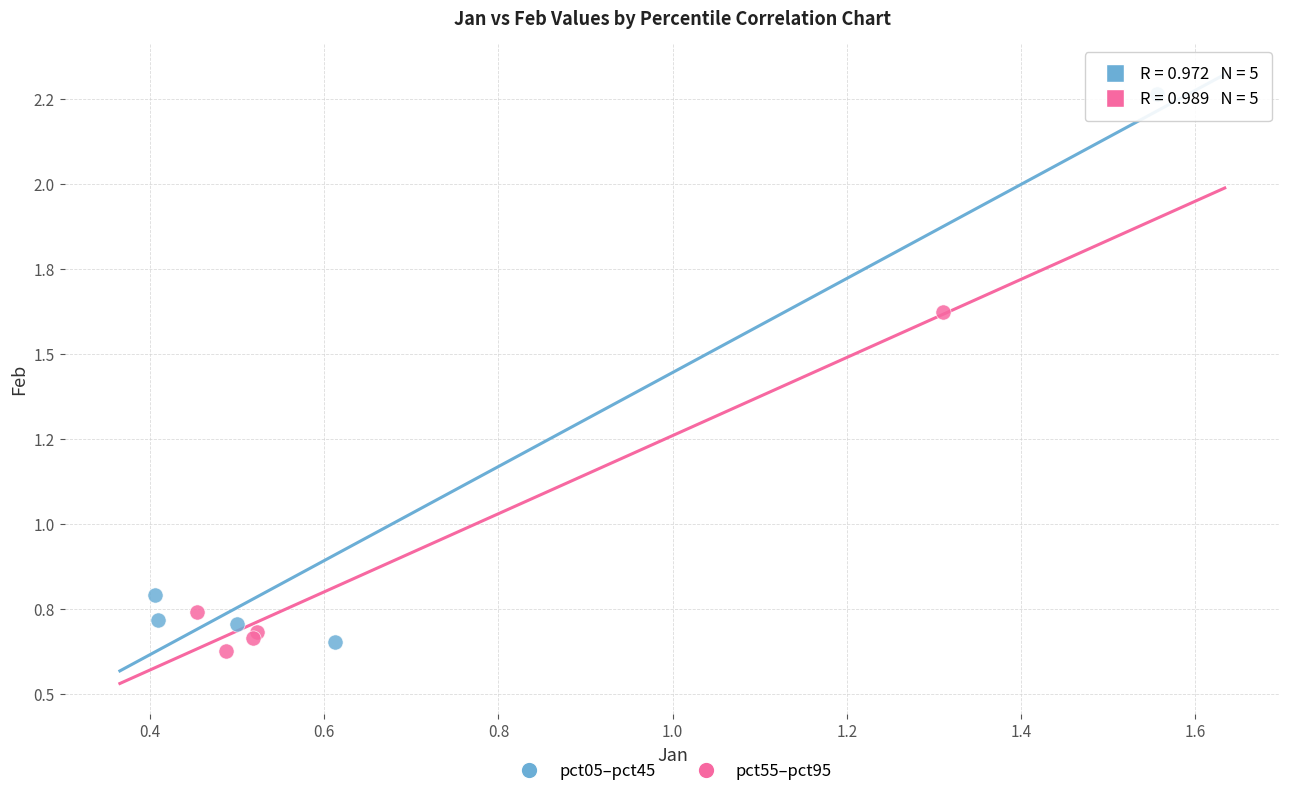

Which series has the largest Y range (max minus min)?

pct05–pct45